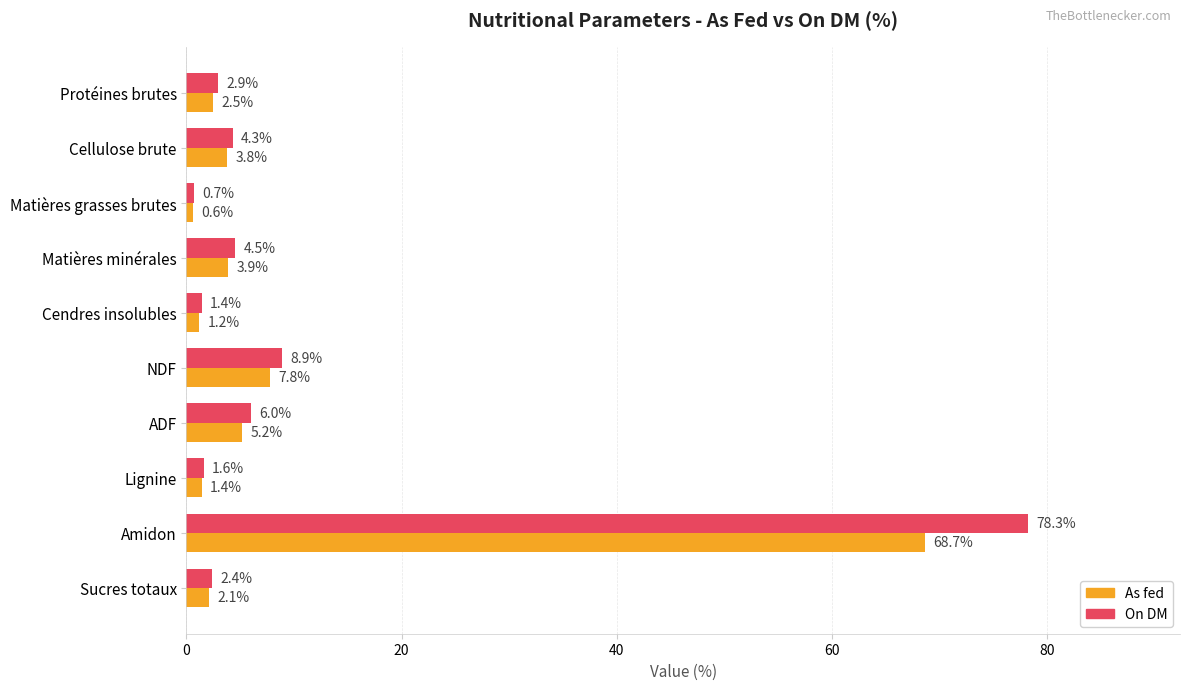

What are all the series names shown in the legend?

As fed, On DM